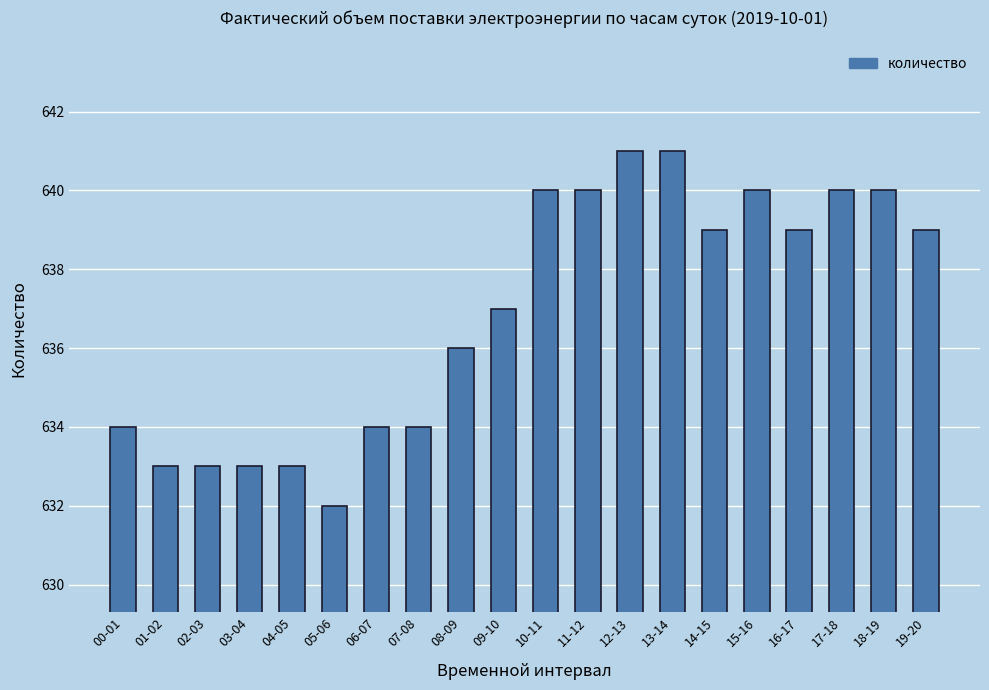

Is it true that the value at 01-02 is 633?

True